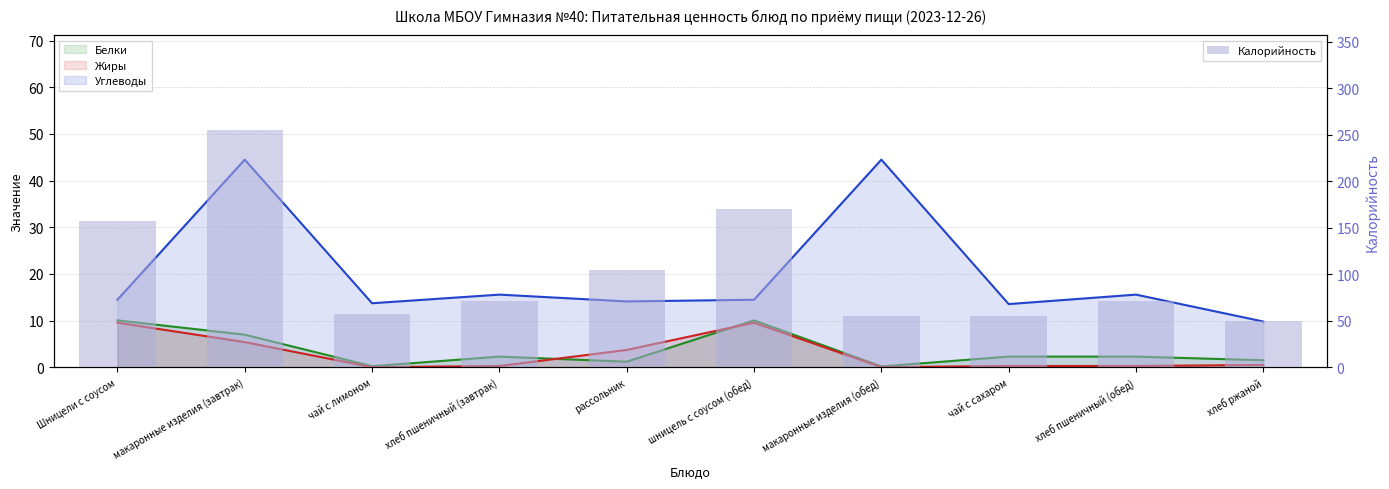

What is the value of the 7th bar from the left?

55